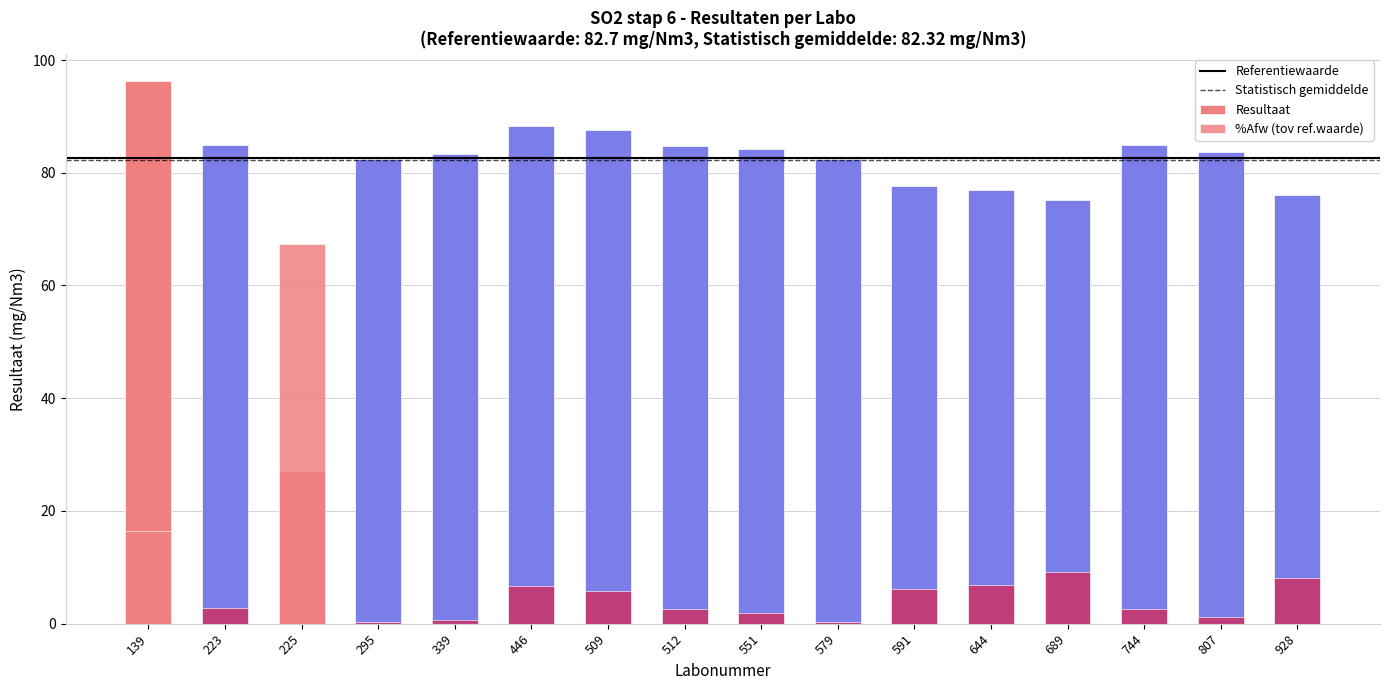

Rank the categories by value from lowest to highest.

225, 689, 928, 644, 591, 295, 579, 339, 807, 551, 512, 744, 223, 509, 446, 139